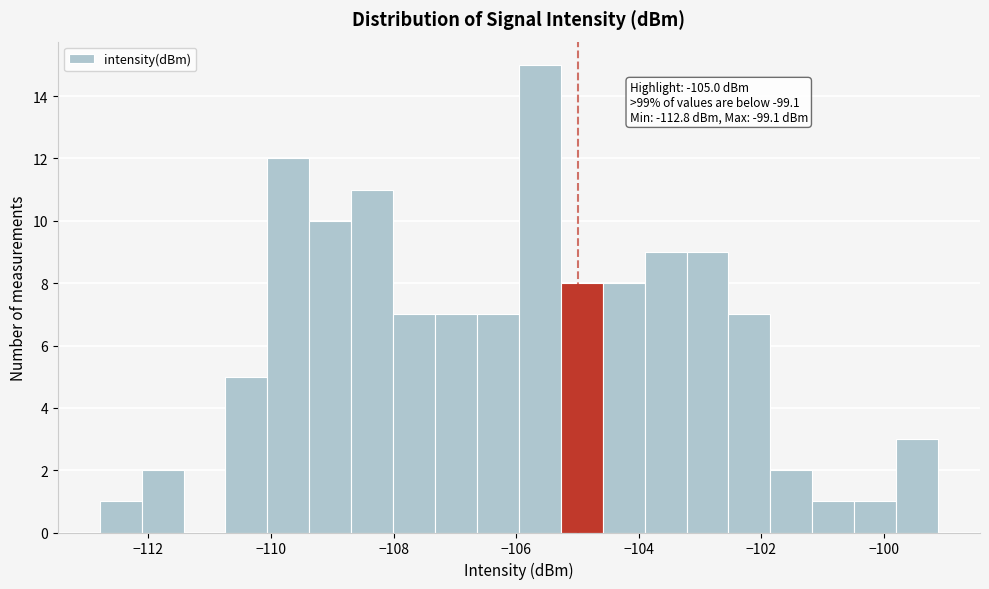

Read against the x-axis, roughly where is the centre of the tallest bar?

-105.6